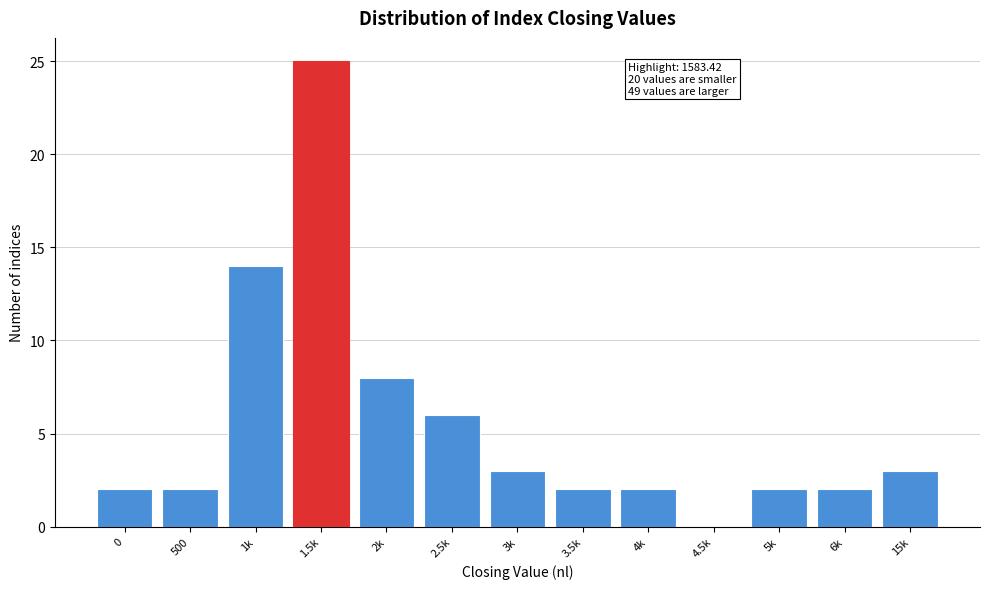

Reading right to left, what are all the values shown in this chart?

15k=3	6k=2	5k=2	4.5k=0	4k=2	3.5k=2	3k=3	2.5k=6	2k=8	1.5k=25	1k=14	500=2	0=2